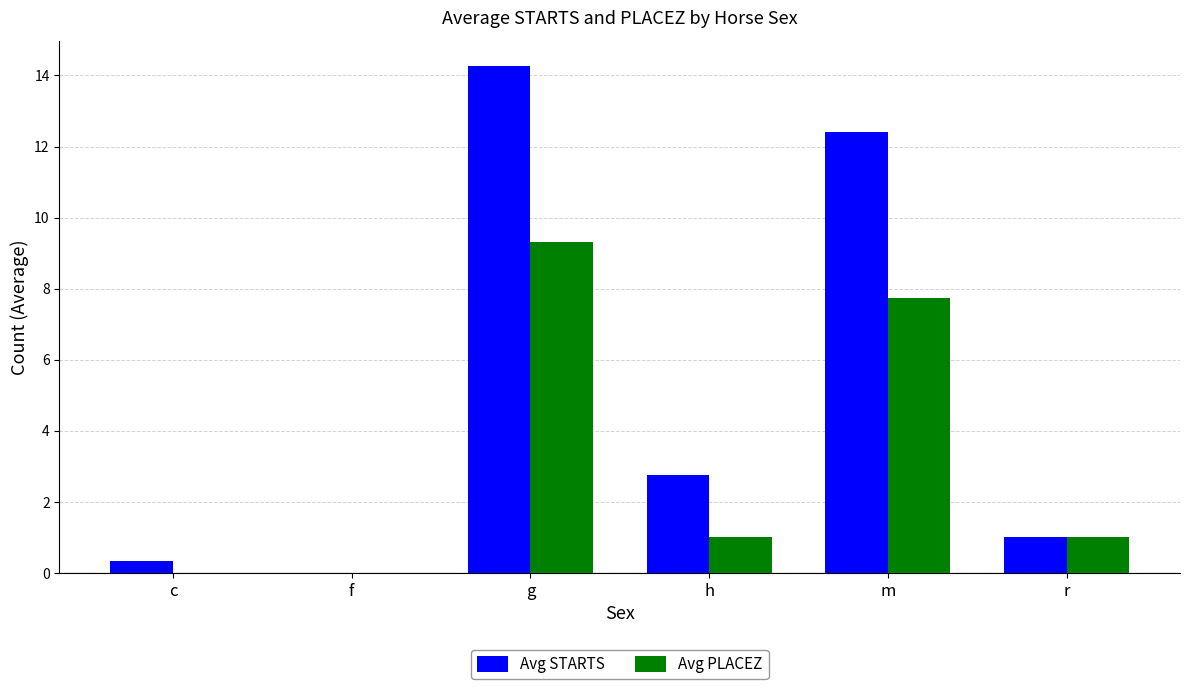

Does the chart contain stacked bars?

No